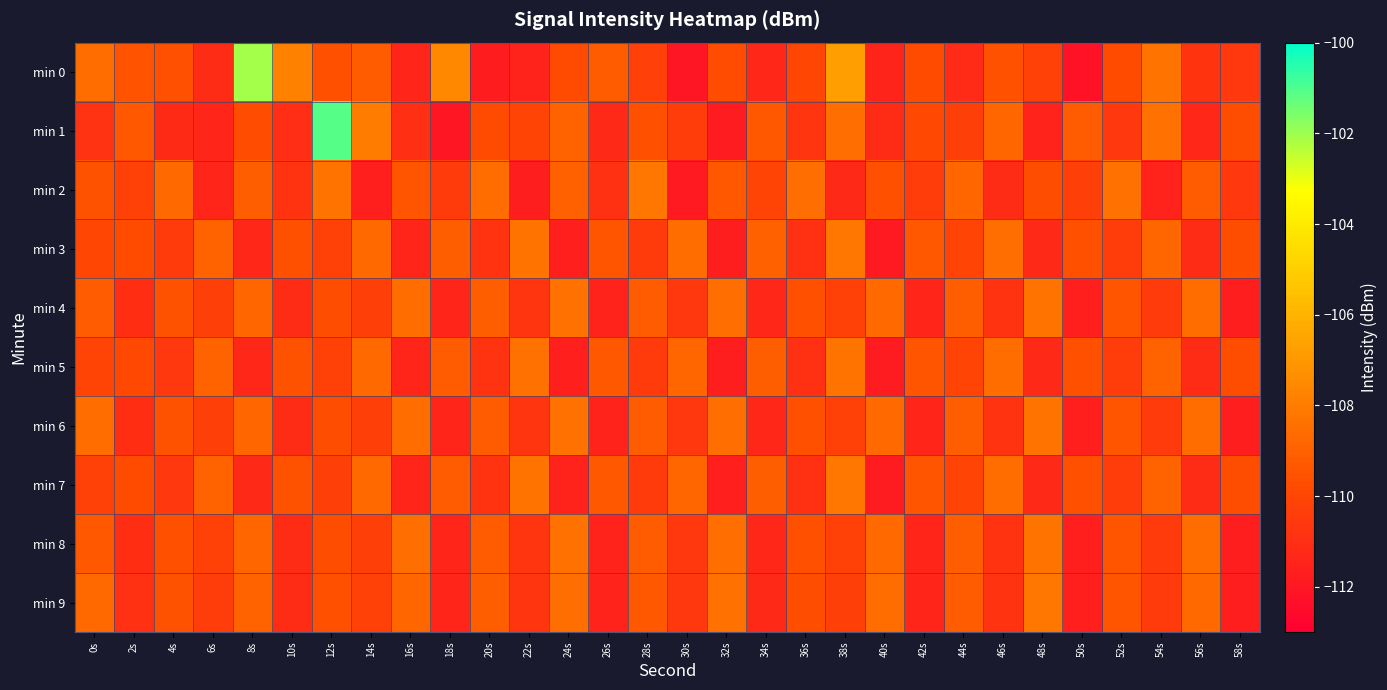

At which category is the sum across all series the highest?

12s